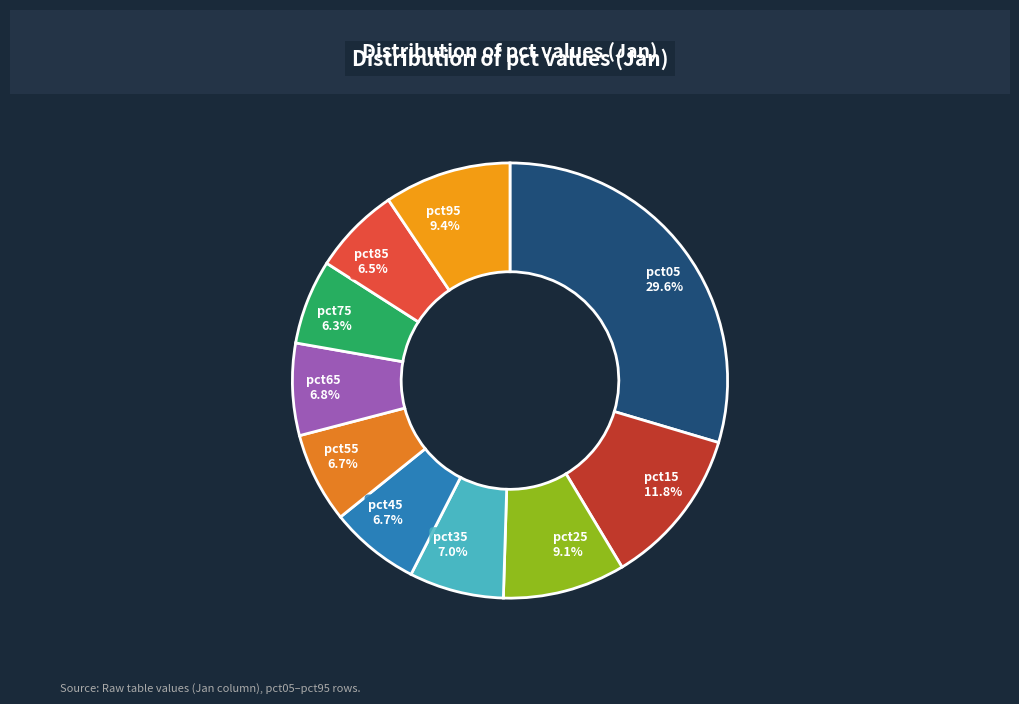

Which has a higher value, pct75 or pct25?

pct25